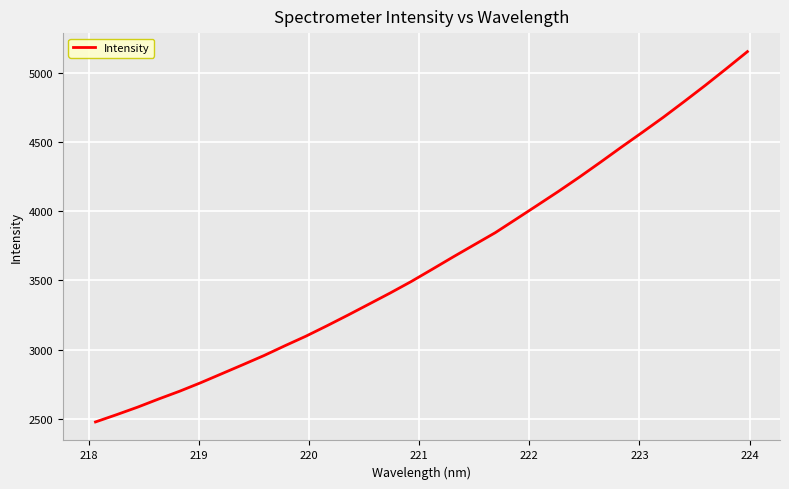

What is the sum of all values?

116337.5